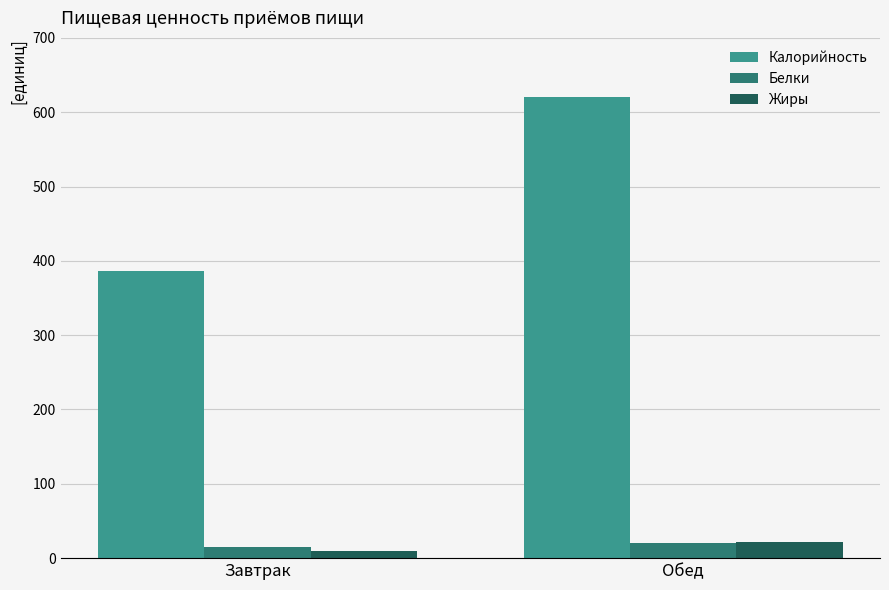

At which label does Калорийность reach its peak?

Обед